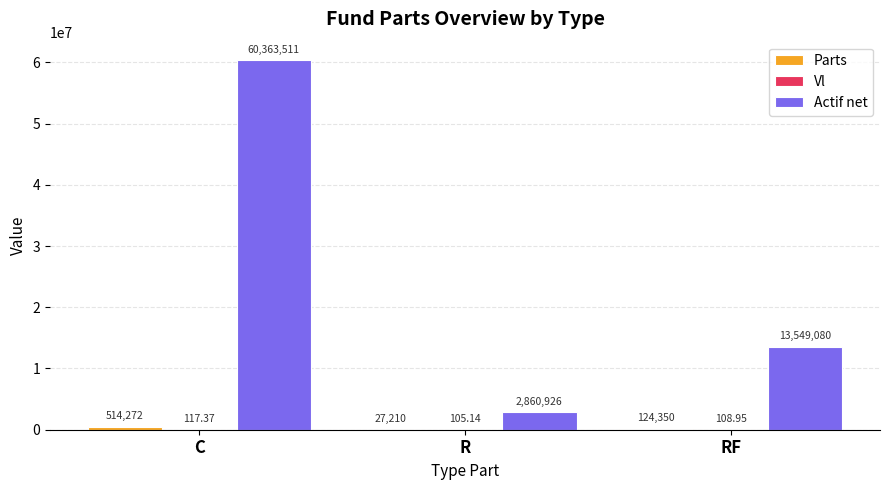

Where does the Actif net series first go above 13549080?

C